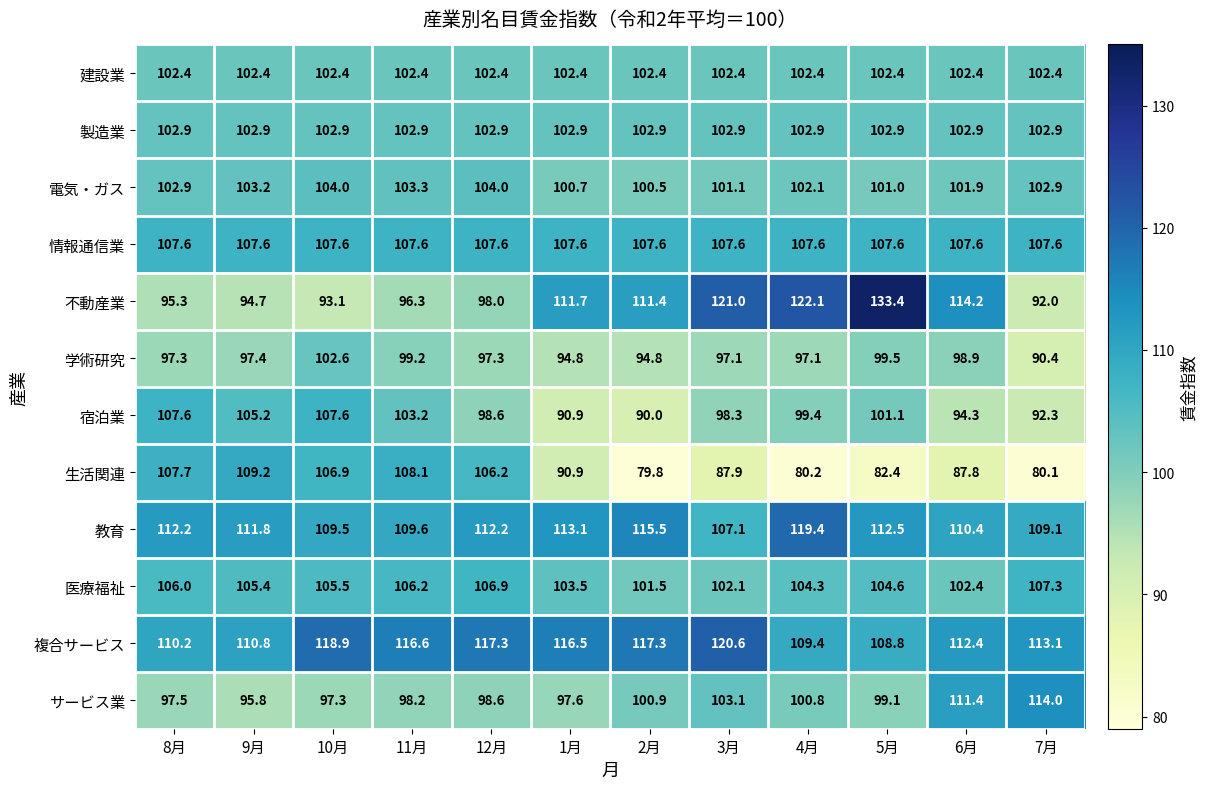

The 建設業 series shows 102.4 at 12月. True or false?

True